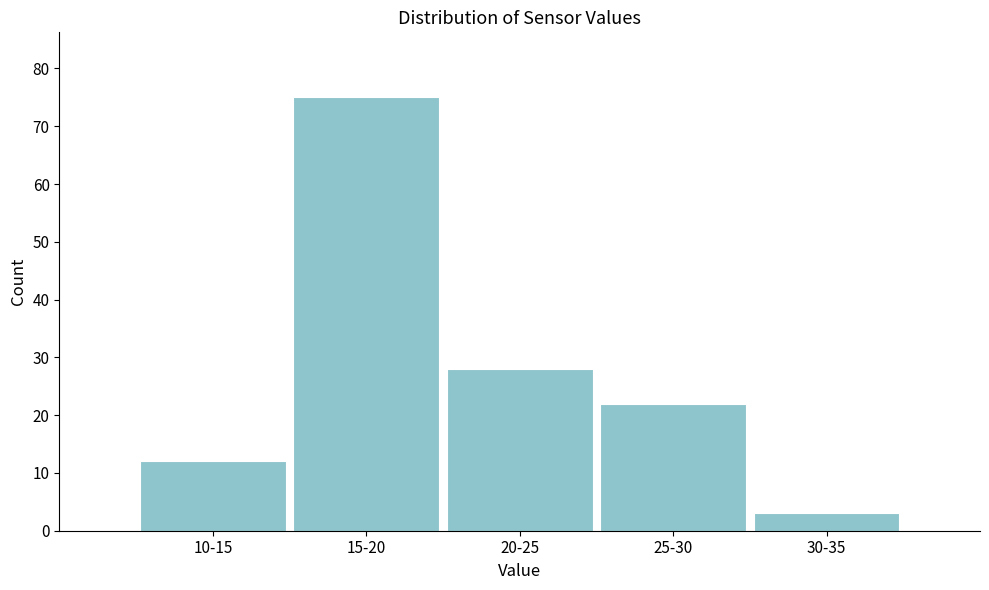

Reading left to right, what are all the values shown in this chart?

12	75	28	22	3